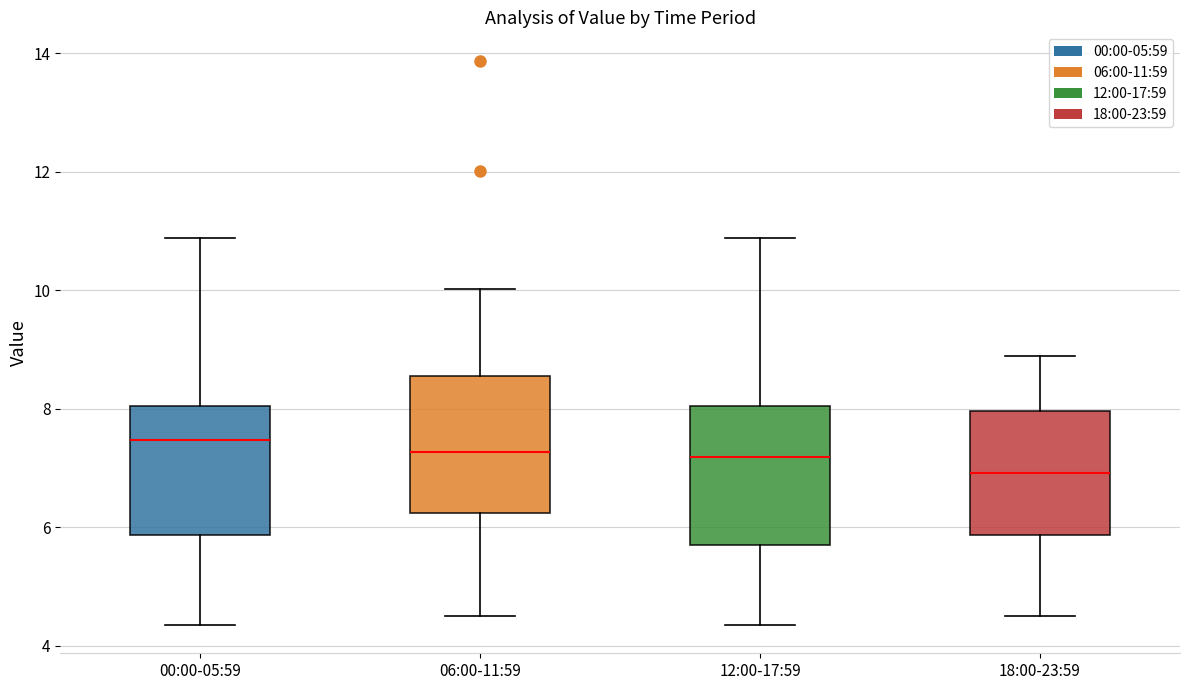

Reading left to right, read every box against the y-axis: the position of its median line, the range the box covers, and the ends of its whiskers. The values are not printed on the chart, so give them approximately, as read against the axis.

00:00-05:59: median 7.4, box 5.8 to 8.0, whiskers 4.4 to 10.8
06:00-11:59: median 7.2, box 6.2 to 8.6, whiskers 4.6 to 10.0
12:00-17:59: median 7.2, box 5.8 to 8.0, whiskers 4.4 to 10.8
18:00-23:59: median 7.0, box 5.8 to 8.0, whiskers 4.6 to 9.0